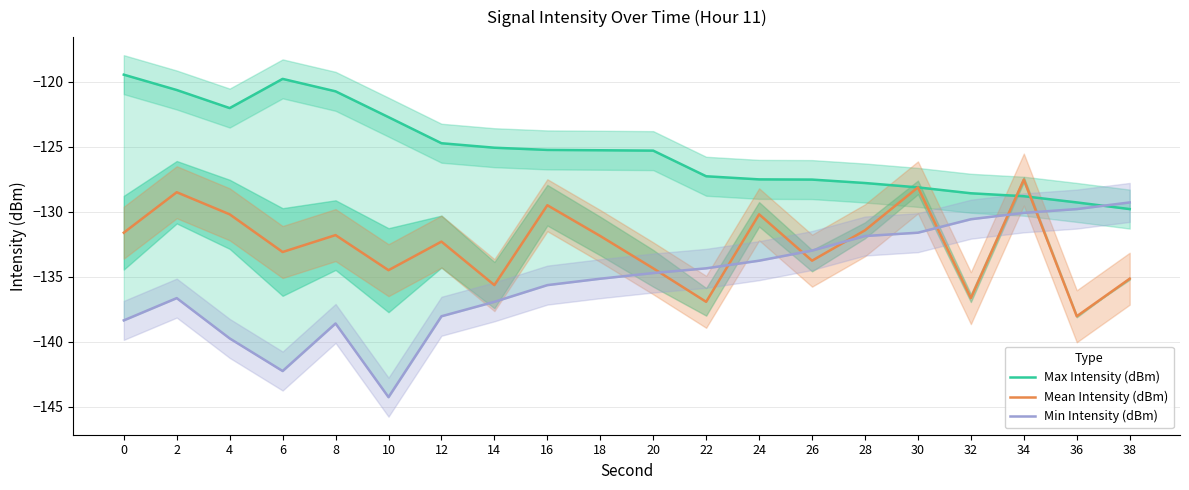

Which series has the widest spread of values?

Min Intensity (dBm)